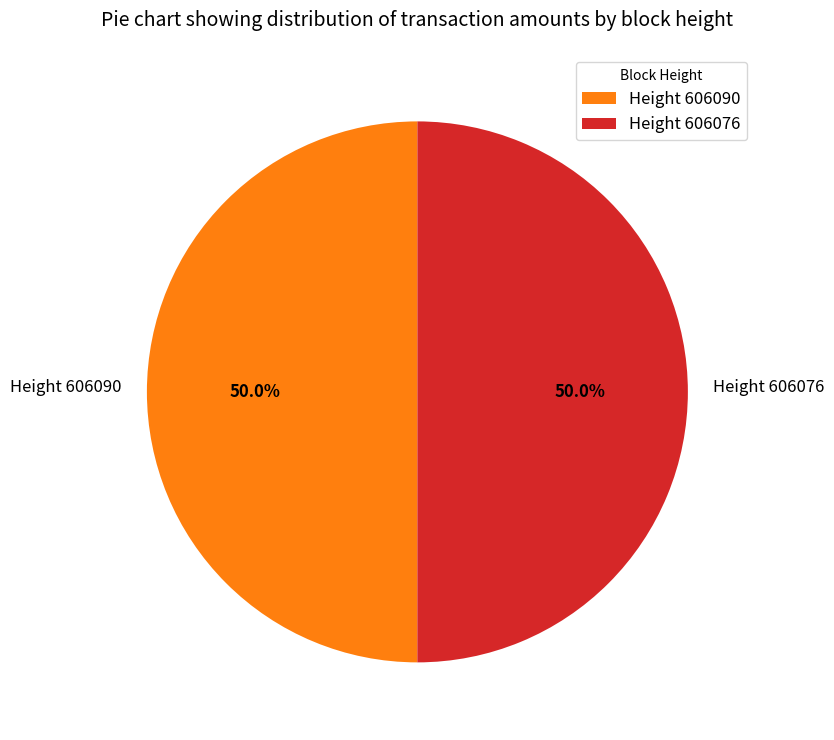

What is the ratio of the value at Height 606090 to the value at Height 606076?

1.0